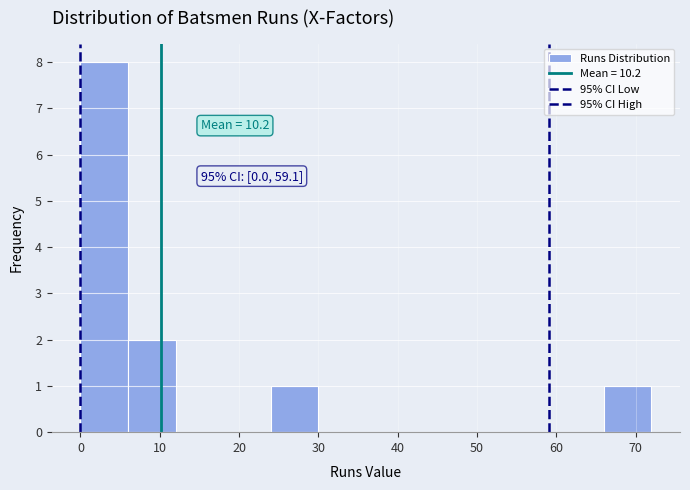

Which range on the x-axis has the tallest bar?

0 to 6